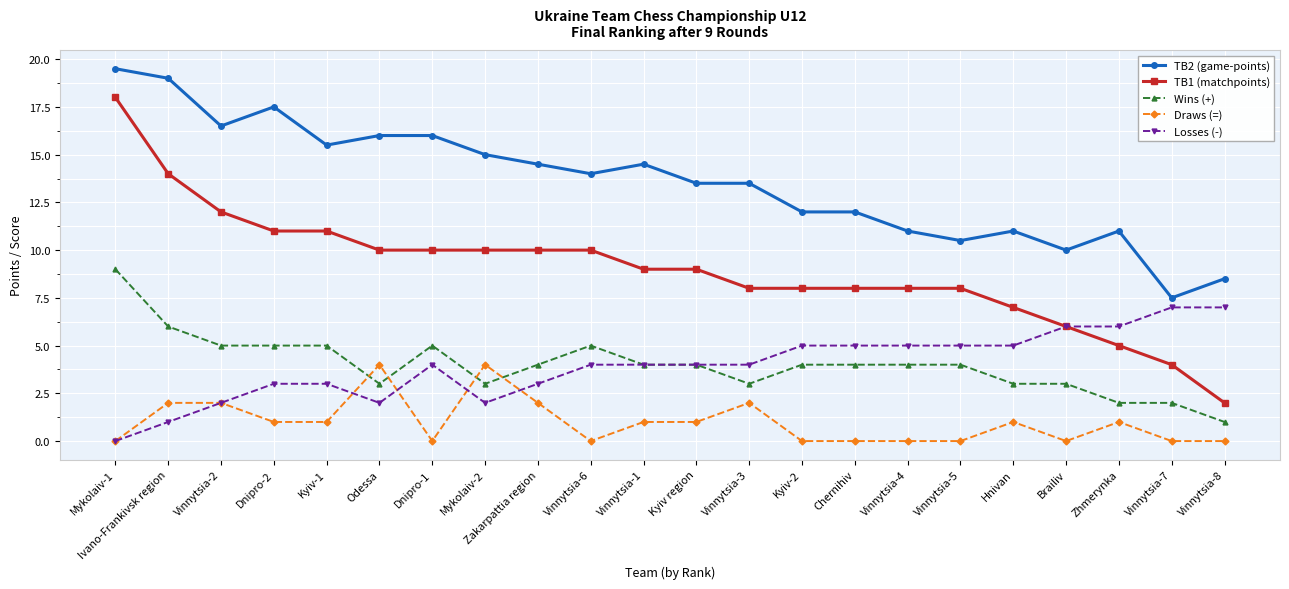

Which series changed the most between Dnipro-2 and Hnivan?

TB2 (game-points)